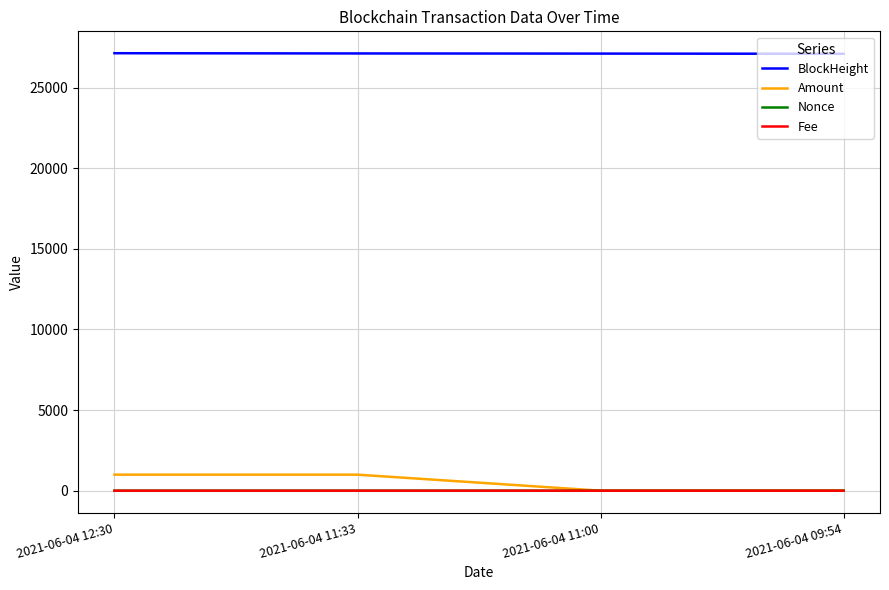

Is the value of Fee at 2021-06-04 12:30 greater than the value of BlockHeight at 2021-06-04 11:33?

No